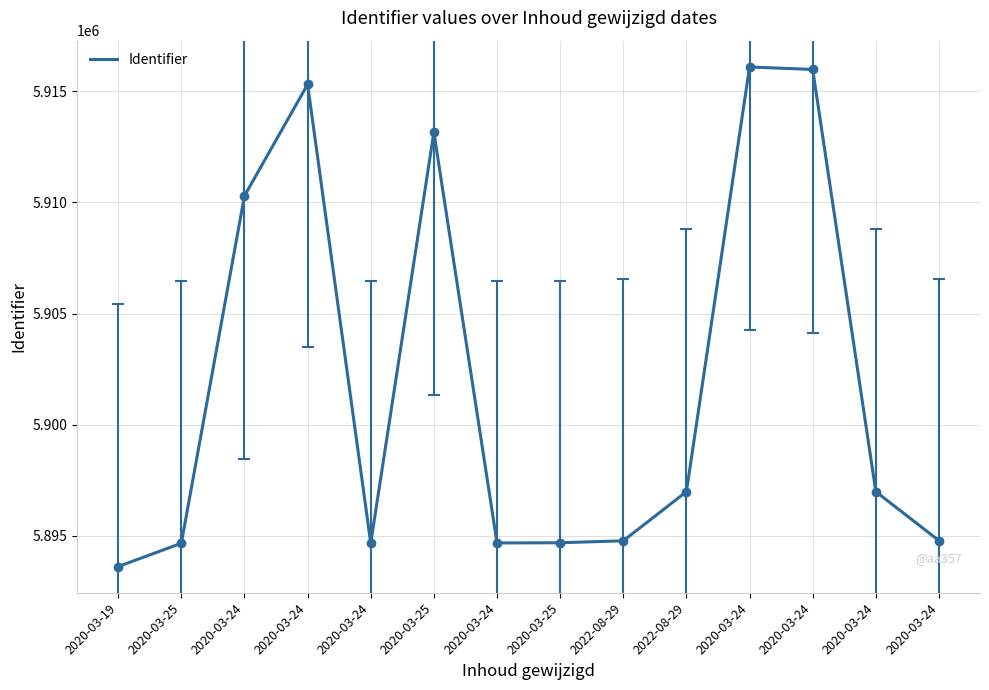

How many interior local valleys (lower than both neighbors) does the data have?

2